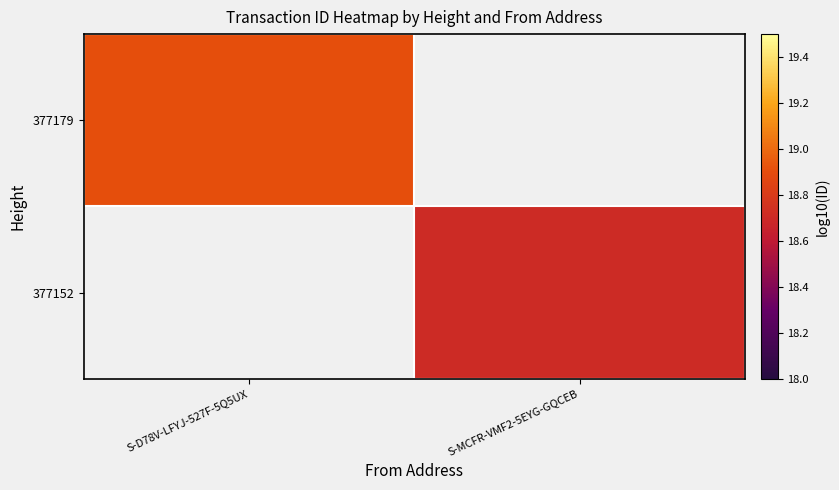

At which label does 377152 first exceed 18?

S-MCFR-VMF2-5EYG-GQCEB